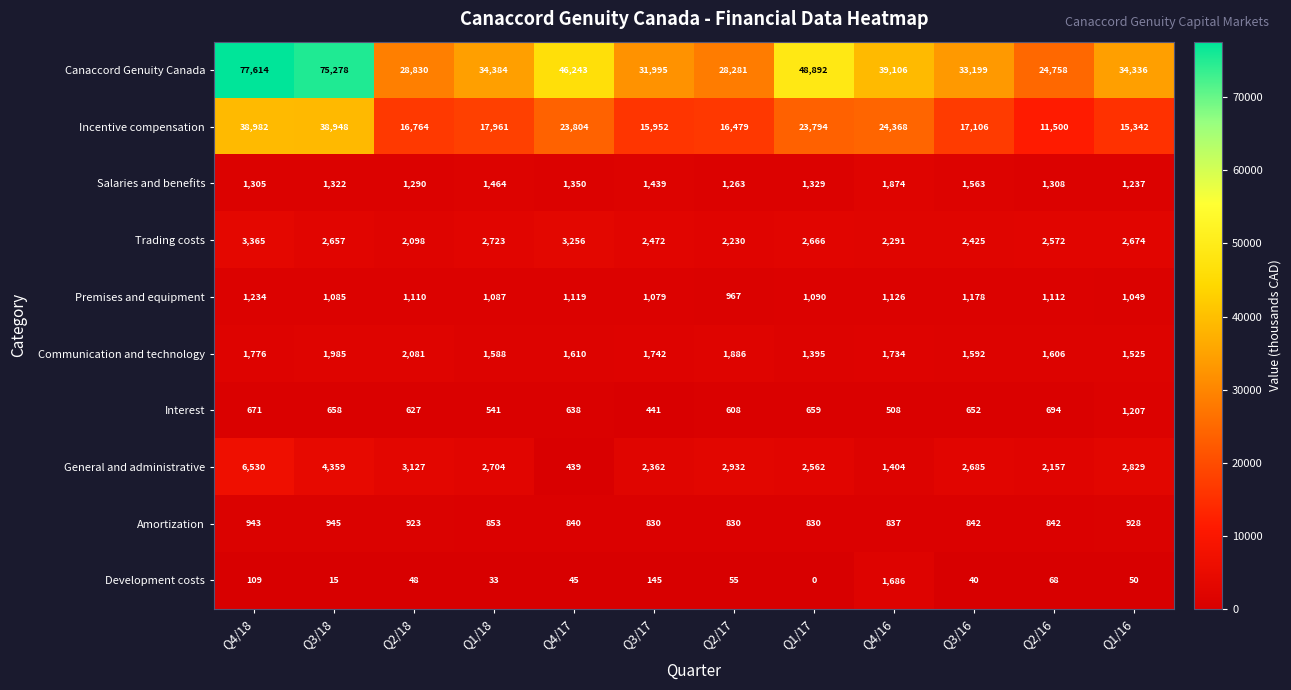

The value of Incentive compensation at Q1/18 is 28859. True or false?

False